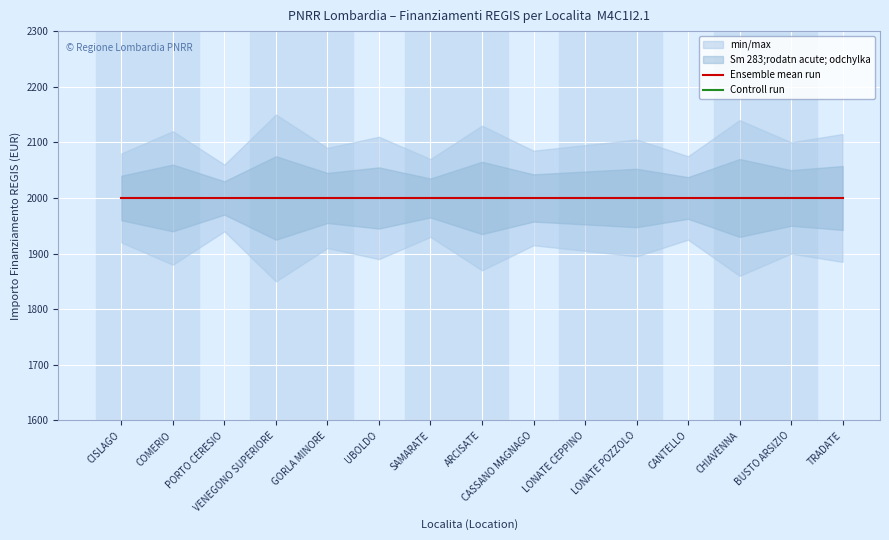

The Ensemble mean run series shows 1185 at LONATE POZZOLO. True or false?

False